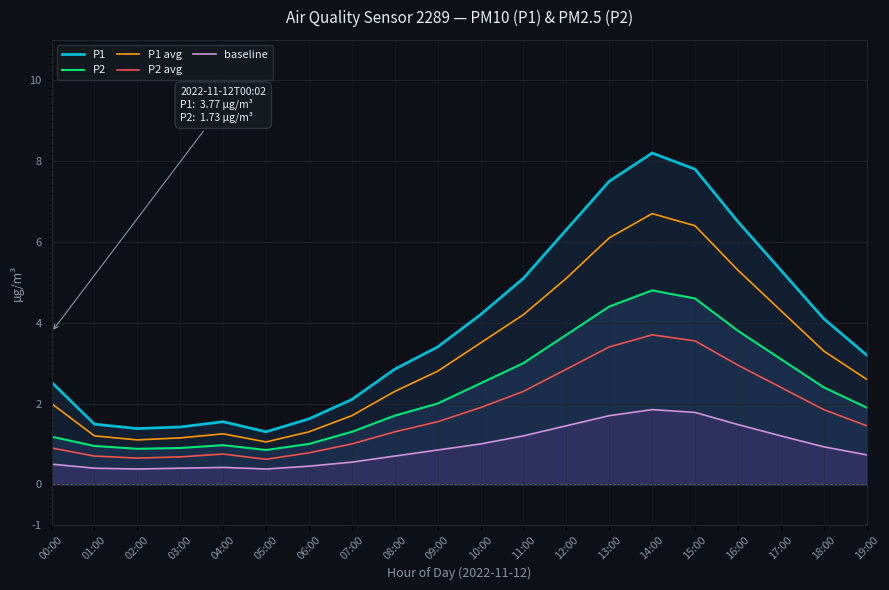

Reading right to left, what are all the values shown in this chart?

P1: 3.2	4.1	5.3	6.5	7.8	8.2	7.5	6.3	5.1	4.2	3.4	2.9	2.1	1.6	1.3	1.6	1.4	1.4	1.5	2.5
P2: 1.9	2.4	3.1	3.8	4.6	4.8	4.4	3.7	3.0	2.5	2.0	1.7	1.3	1.0	0.8	1.0	0.9	0.9	0.9	1.2
P1 avg: 2.6	3.3	4.3	5.3	6.4	6.7	6.1	5.1	4.2	3.5	2.8	2.3	1.7	1.3	1.1	1.2	1.1	1.1	1.2	2.0
P2 avg: 1.4	1.9	2.4	3.0	3.5	3.7	3.4	2.9	2.3	1.9	1.6	1.3	1.0	0.8	0.6	0.8	0.7	0.7	0.7	0.9
baseline: 0.7	0.9	1.2	1.5	1.8	1.9	1.7	1.4	1.2	1.0	0.8	0.7	0.6	0.5	0.4	0.4	0.4	0.4	0.4	0.5